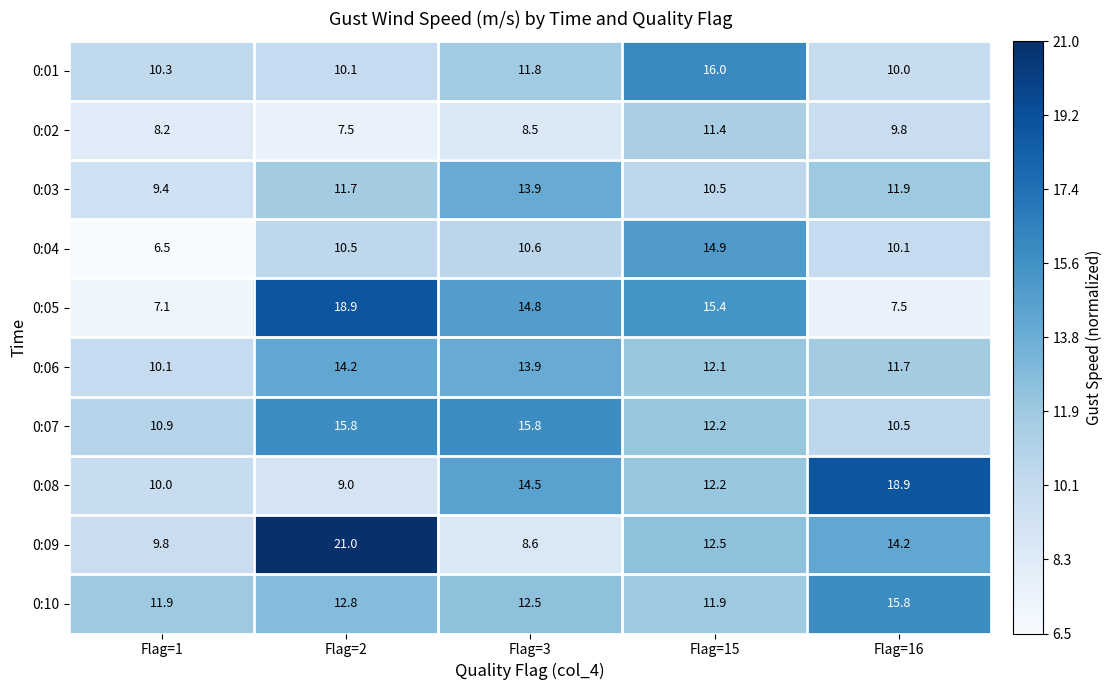

Between Flag=1 and Flag=15, which series saw the biggest shift?

0:04